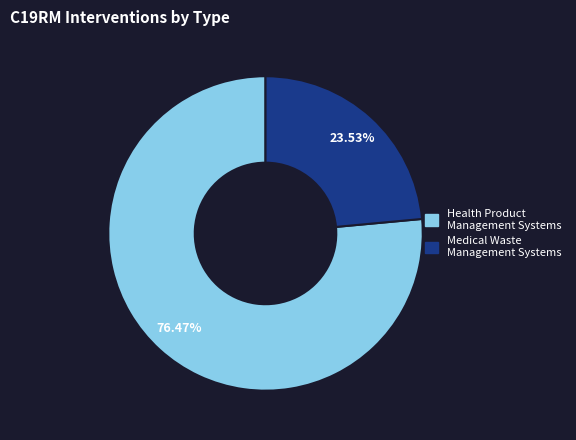

Between Medical Waste Management Systems and Health Product Management Systems, which is larger?

Health Product Management Systems